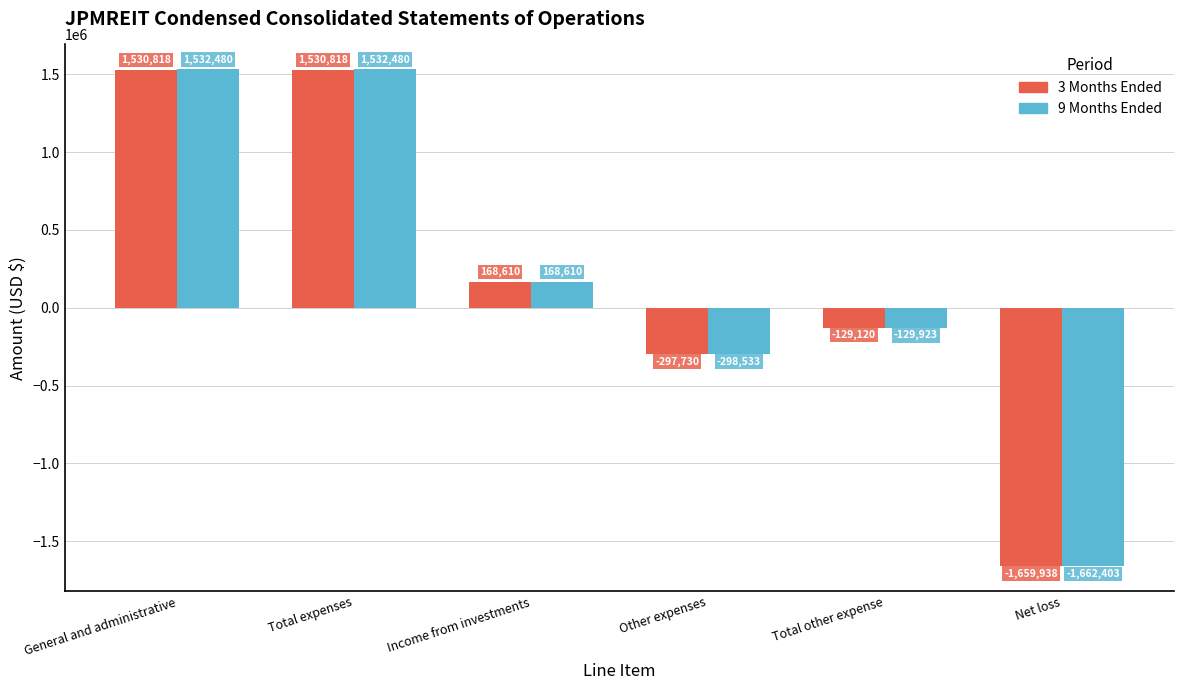

Which series has the widest spread of values?

9 Months Ended